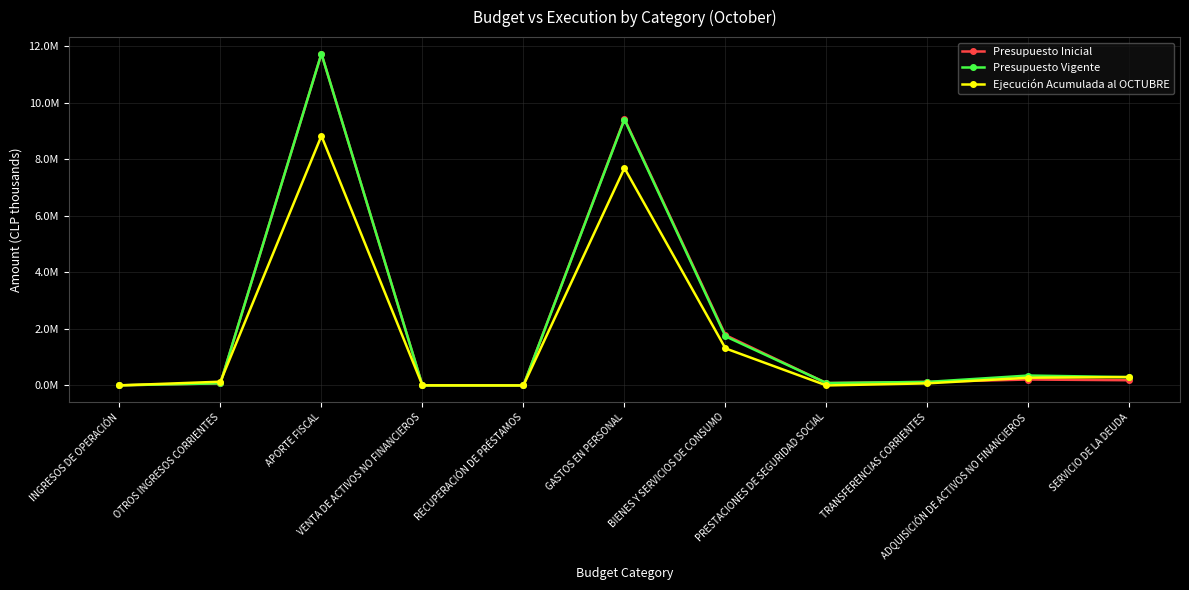

Which series changed the most between PRESTACIONES DE SEGURIDAD SOCIAL and ADQUISICIÓN DE ACTIVOS NO FINANCIEROS?

Ejecución Acumulada al OCTUBRE